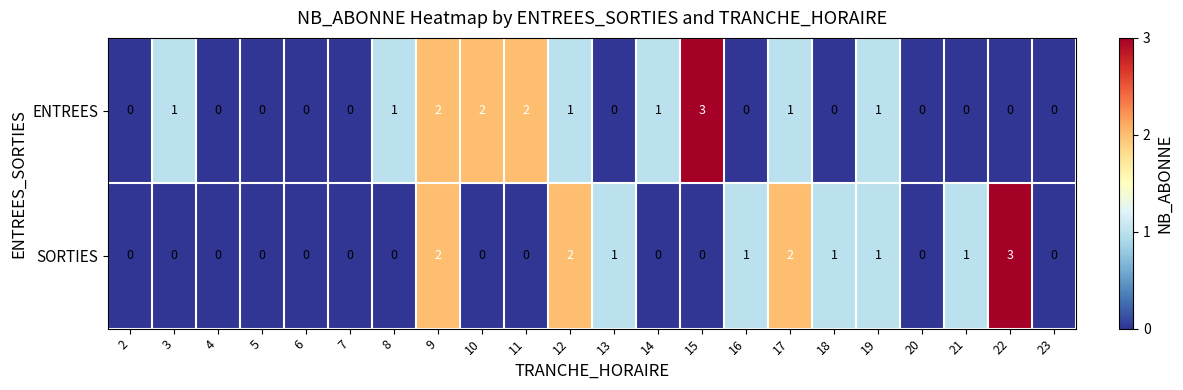

Rank the series at 8 from lowest to highest value.

SORTIES, ENTREES